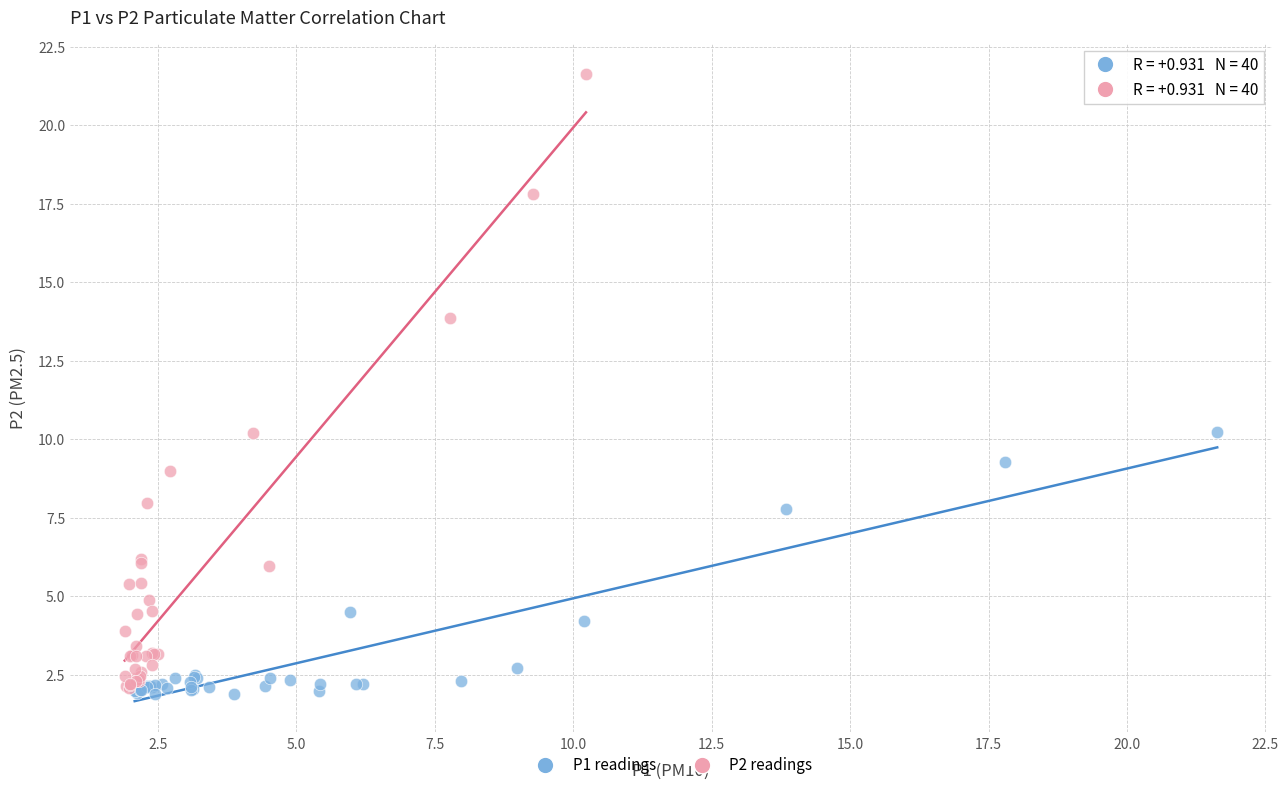

What are all the series names shown in the legend?

P1 readings, P2 readings